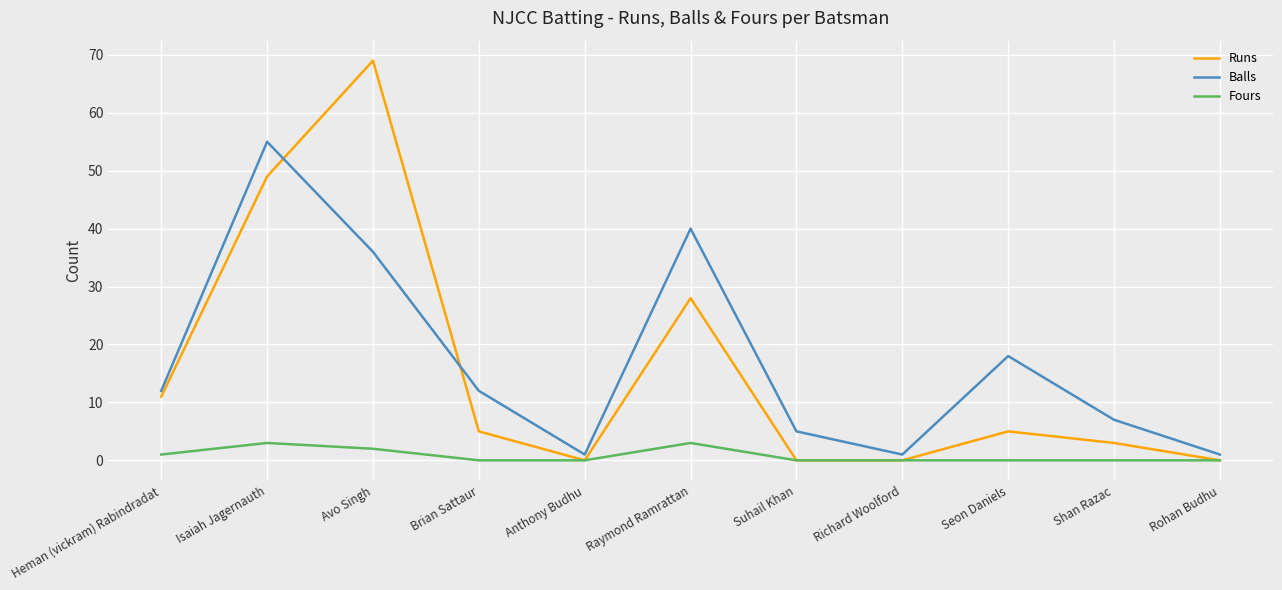

The Fours series shows 3 at Raymond Ramrattan. True or false?

True